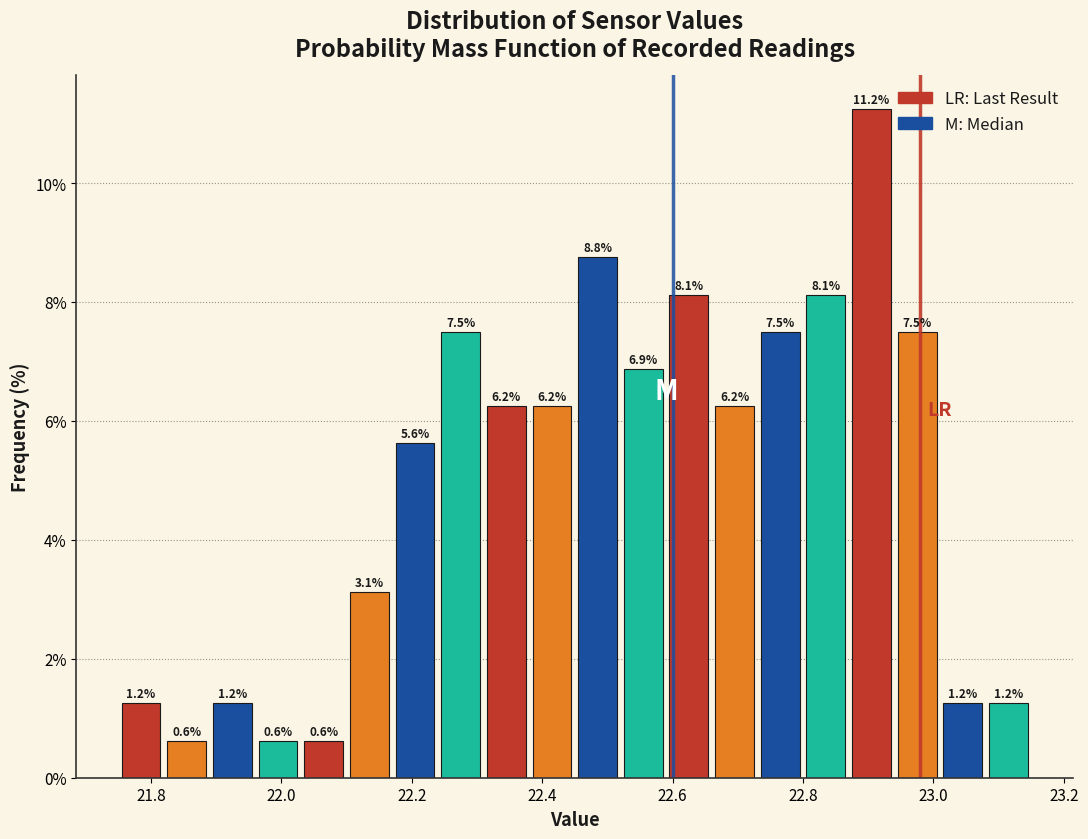

Around what value on the x-axis is the tallest bar? Give the approximate position of its centre, as read against the axis.

22.90